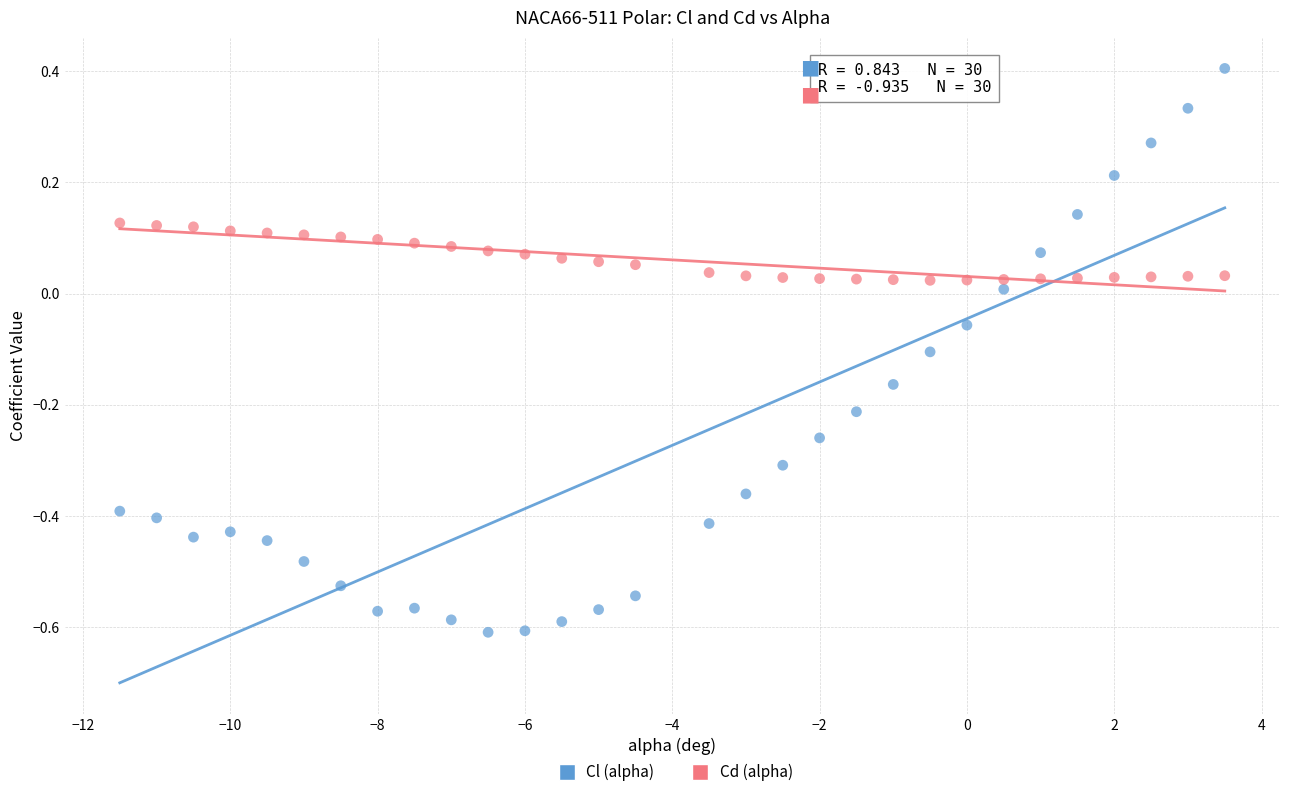

Across all data points, what is the range of X values (max minus min)?

15.0